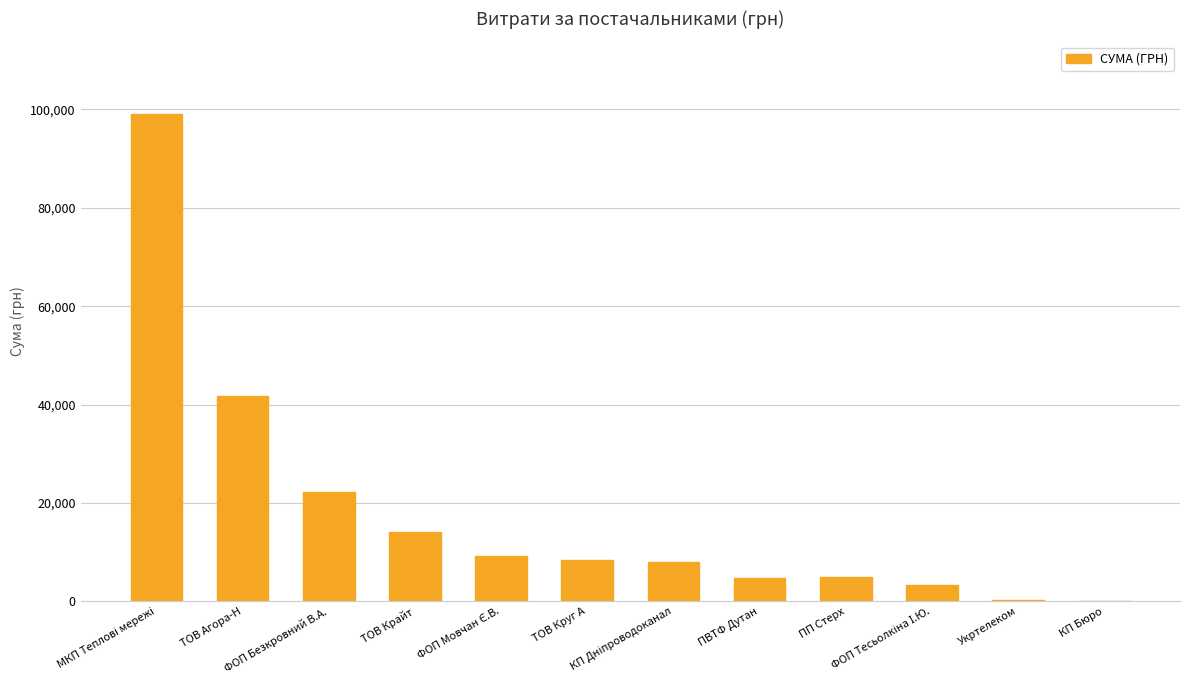

What is the greatest value displayed?

98963.0